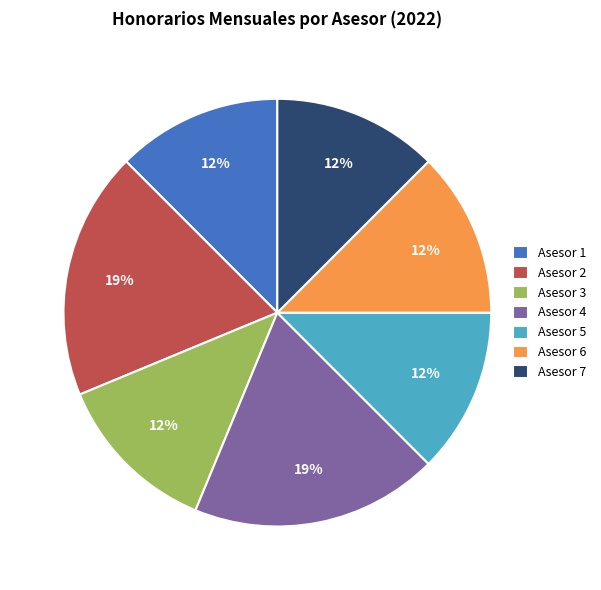

The Asesor 1 slice represents 3% of the pie. True or false?

False